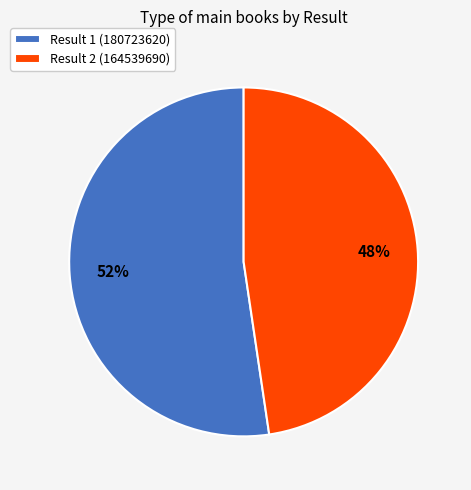

To the nearest percent, what is the average slice percentage?

50%